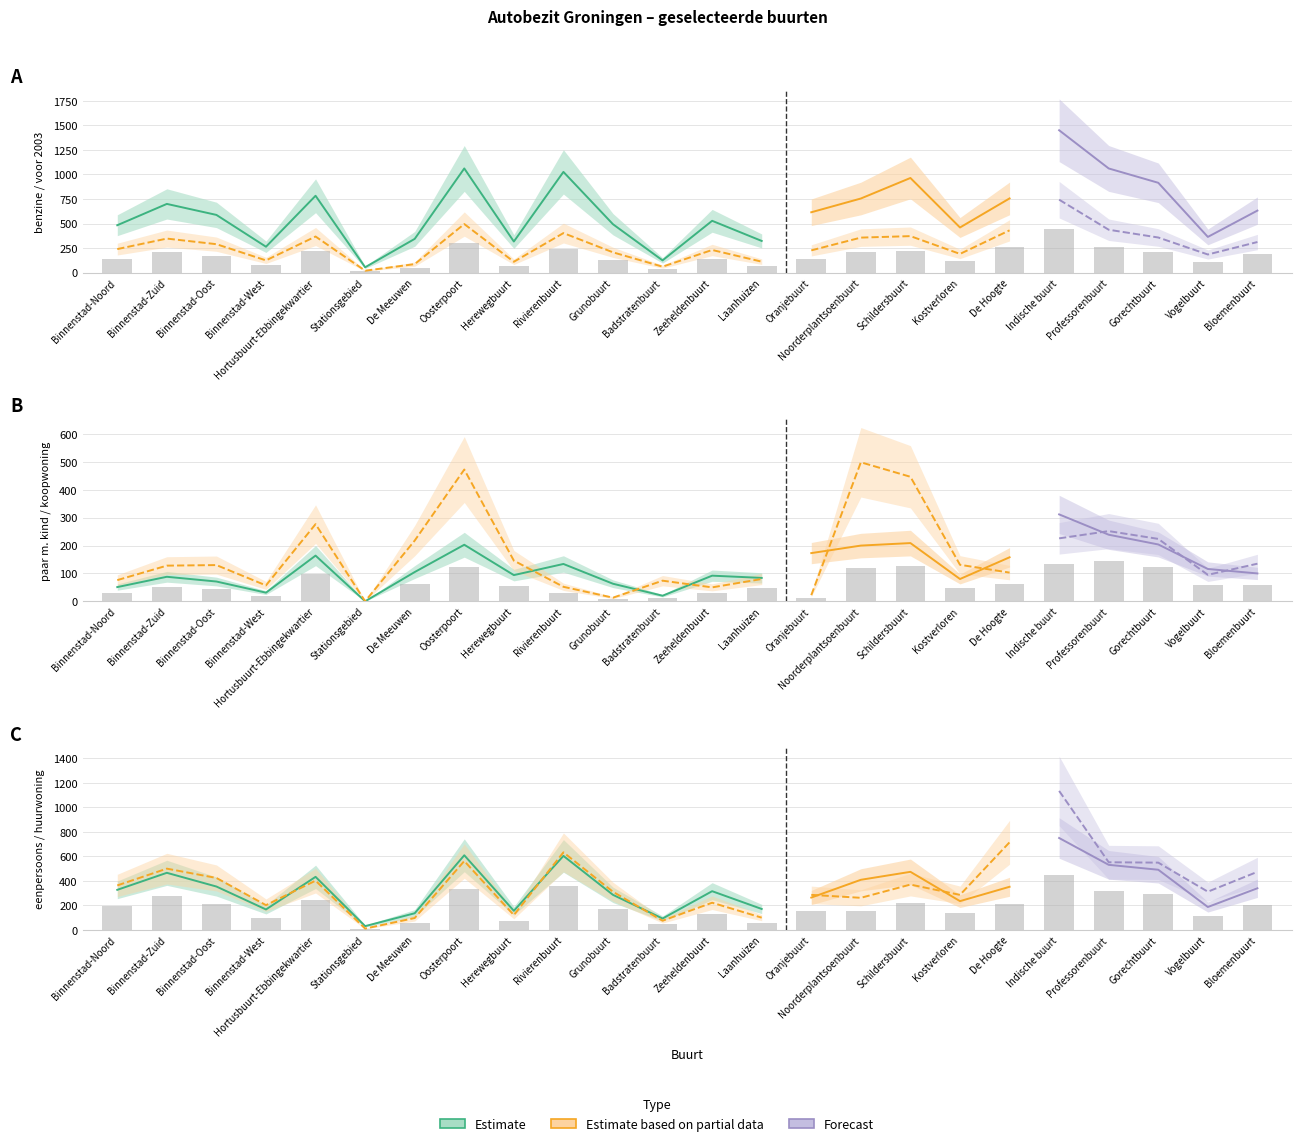

Where is eenpersoons huishouden nearest to the value 390?

Noorderplantsoenbuurt